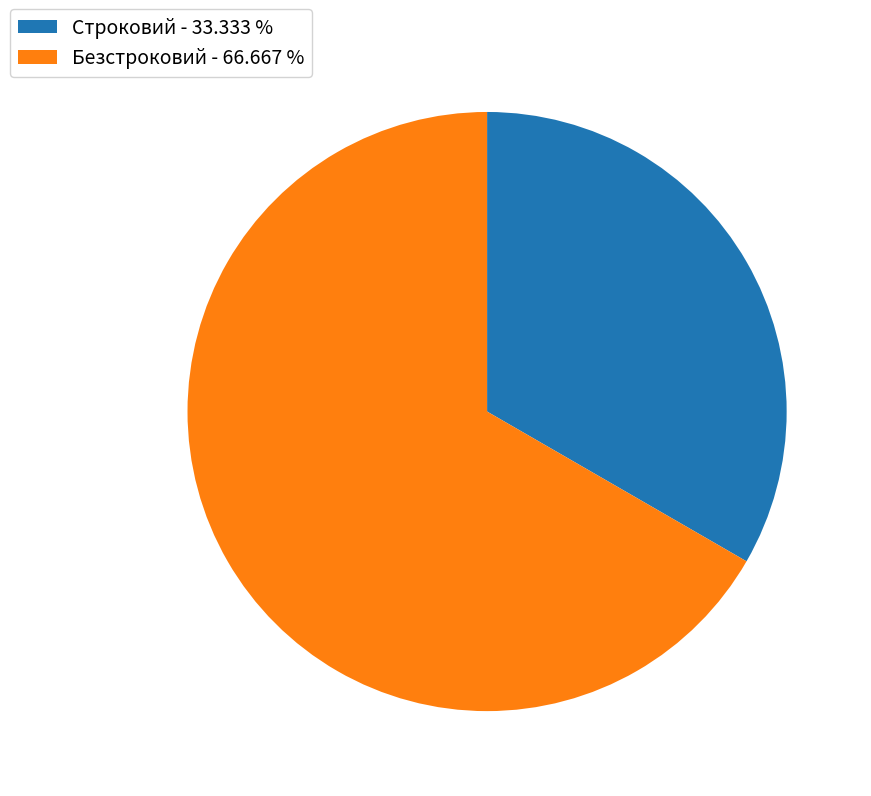

Does any single category account for the majority?

Yes